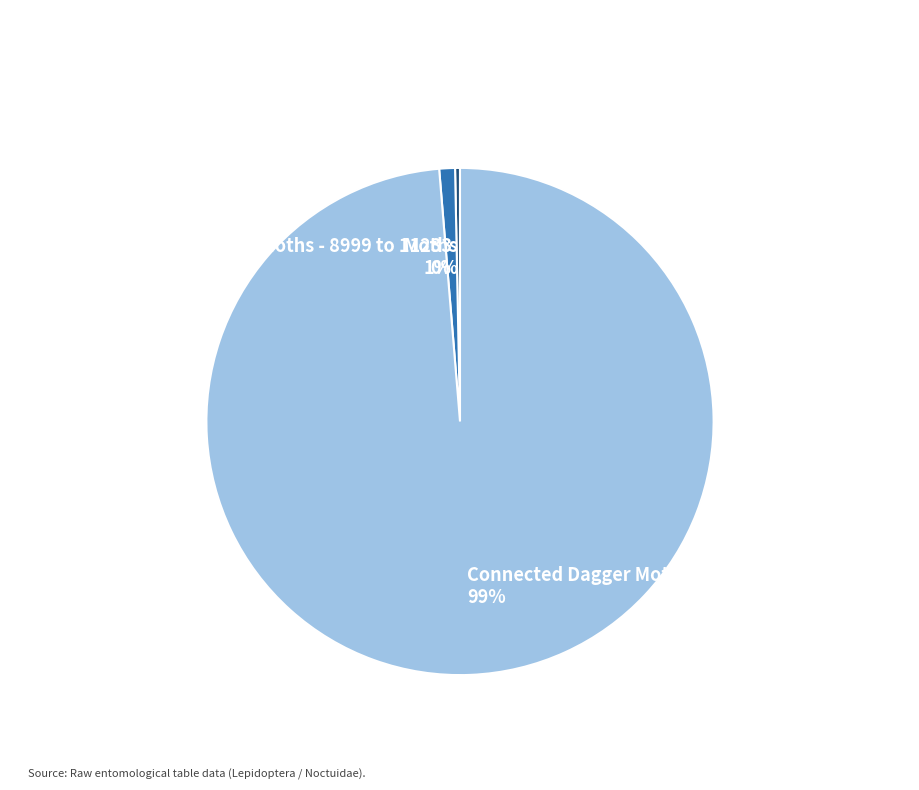

To the nearest percent, what is the average slice percentage?

33%